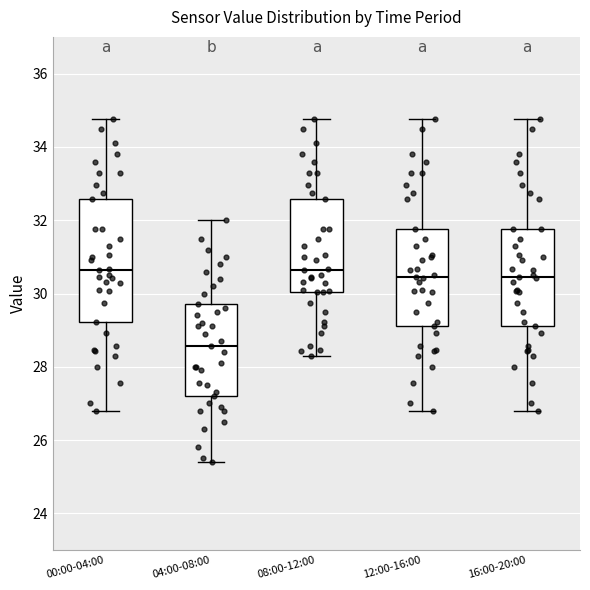

Which box's median line is the lowest?

04:00-08:00